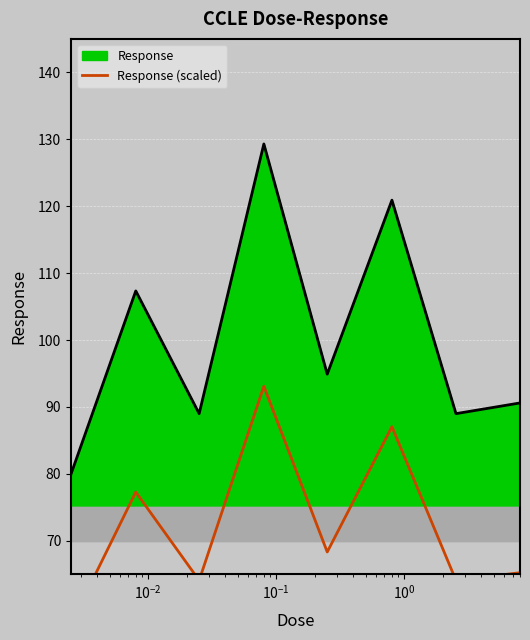

What is the minimum value for Response?

80.0